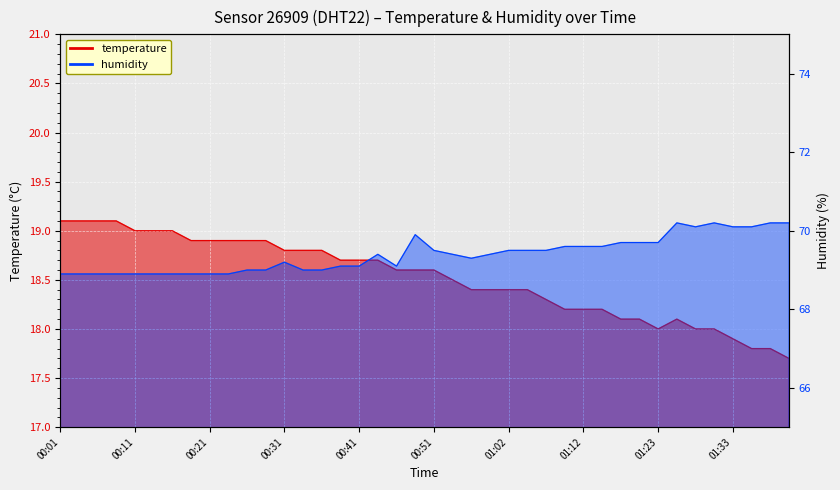

What is the value of the humidity point at the 3rd from the left?

68.9